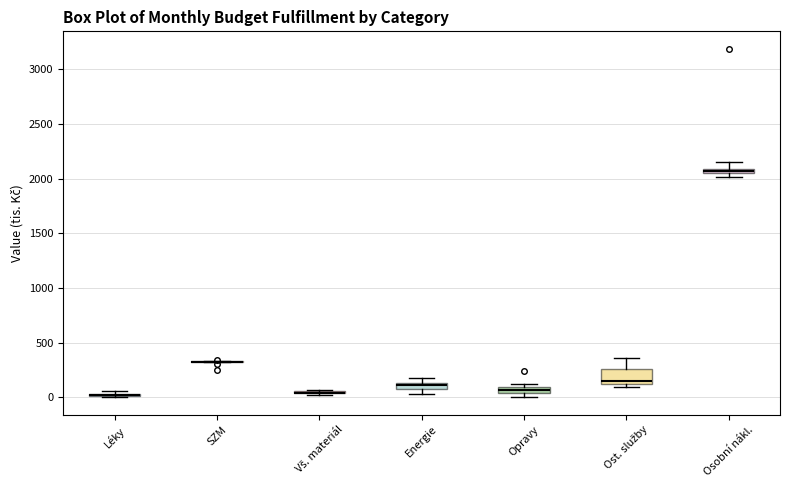

Comparing the boxes themselves (not the whiskers), which one is the tallest?

Ost. služby